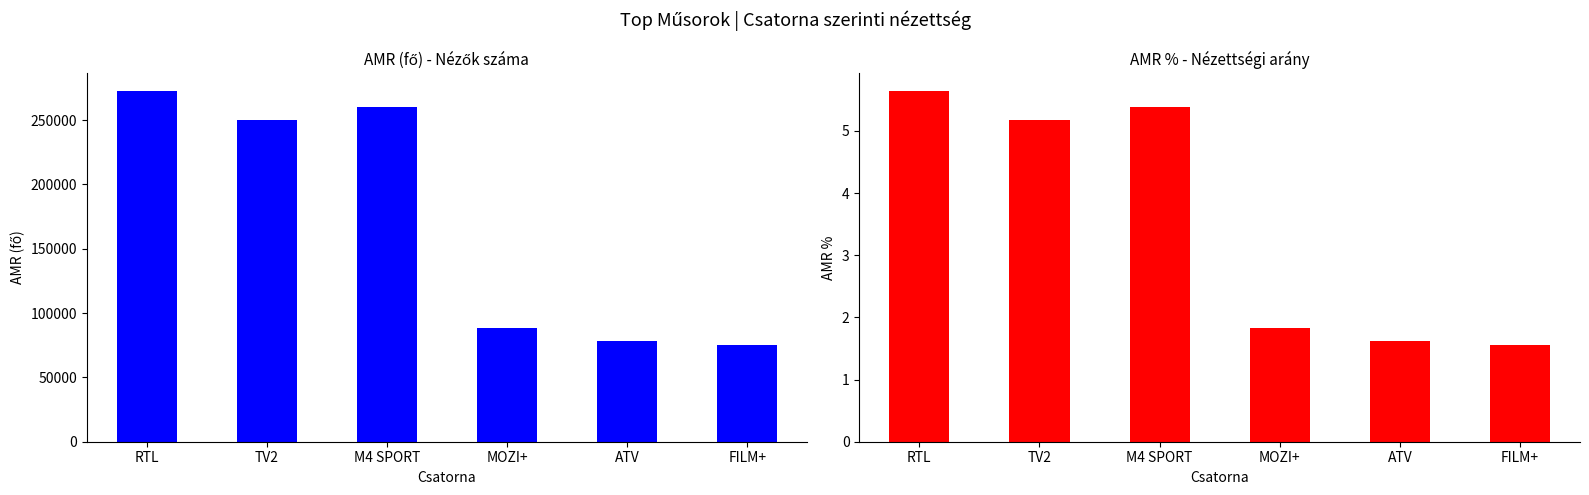

What are all the series names shown in the legend?

AMR (fő), AMR %